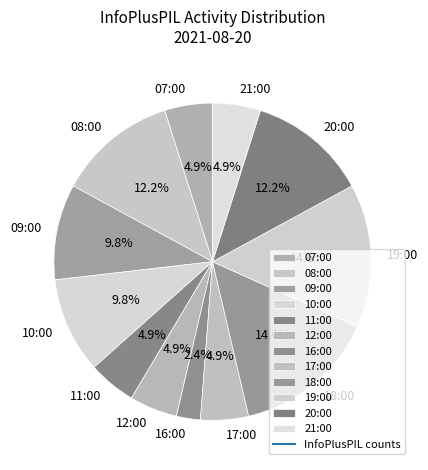

What is the smallest slice in the pie chart?

16:00